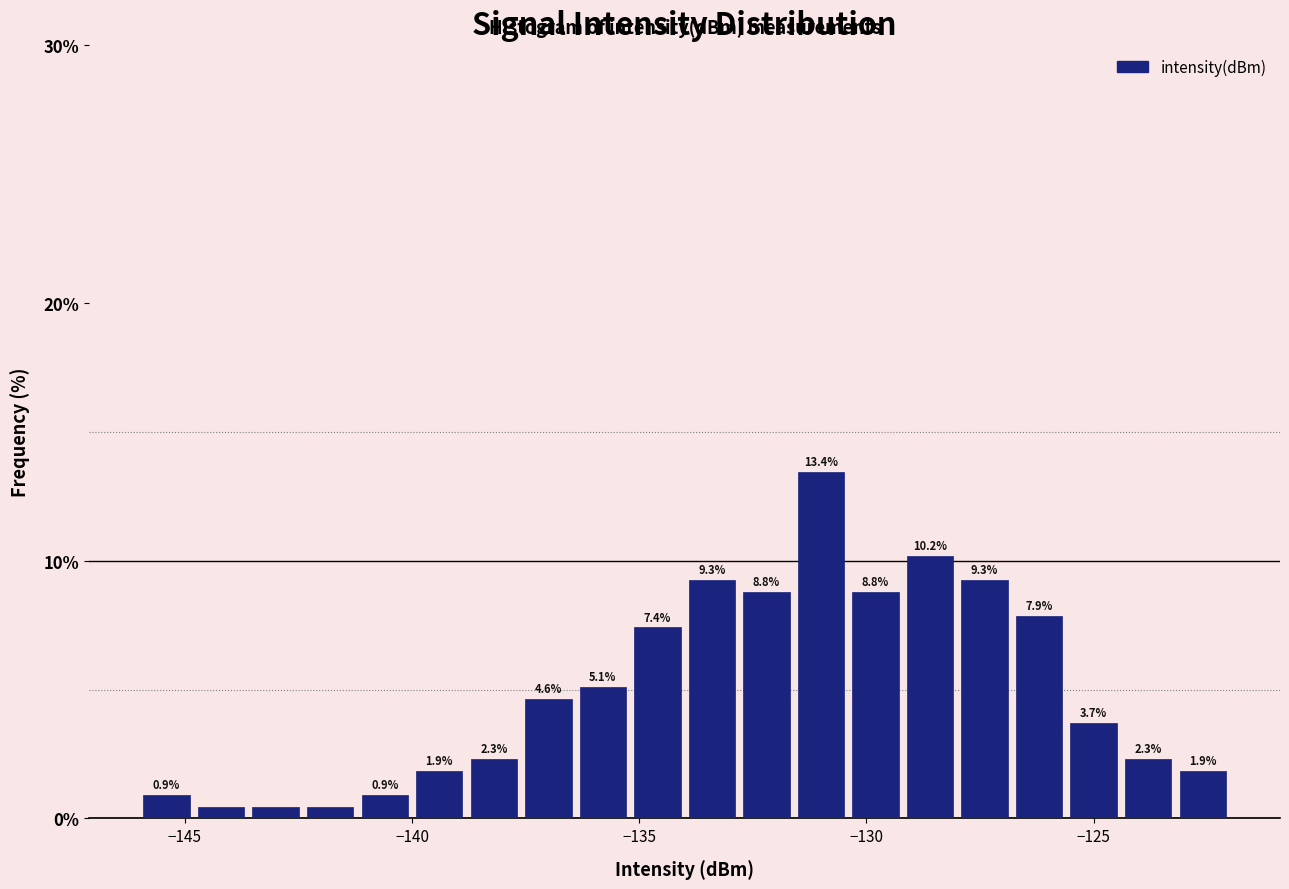

Around what value on the x-axis is the tallest bar? Give the approximate position of its centre, as read against the axis.

-131.0